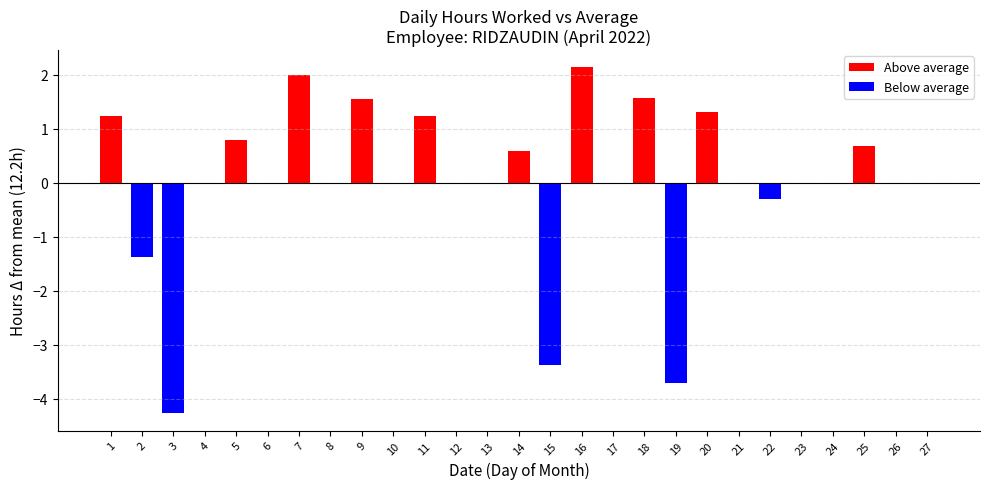

What is the greatest value displayed?

2.1